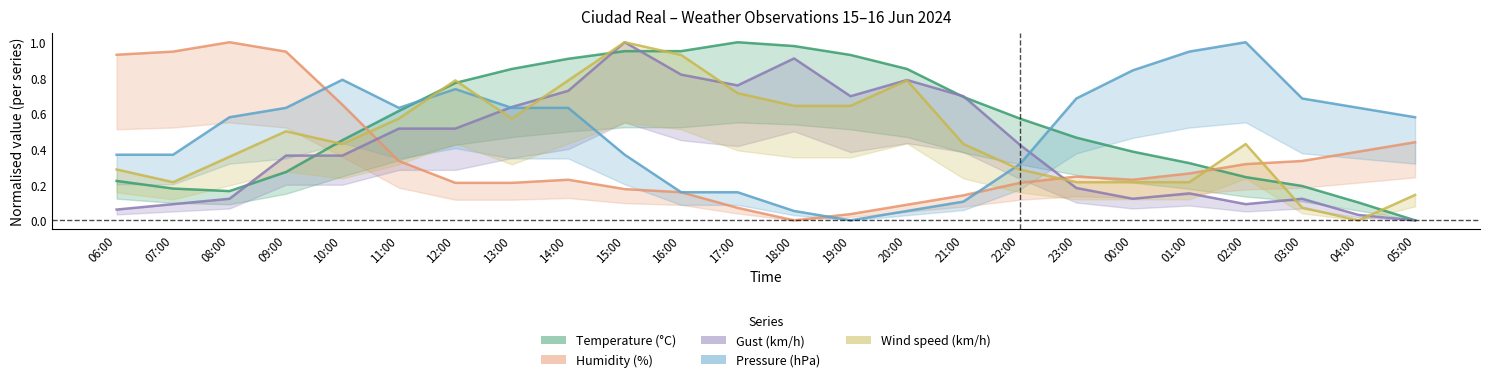

The value of Wind speed (km/h) at 01:00 is 0.2. True or false?

True